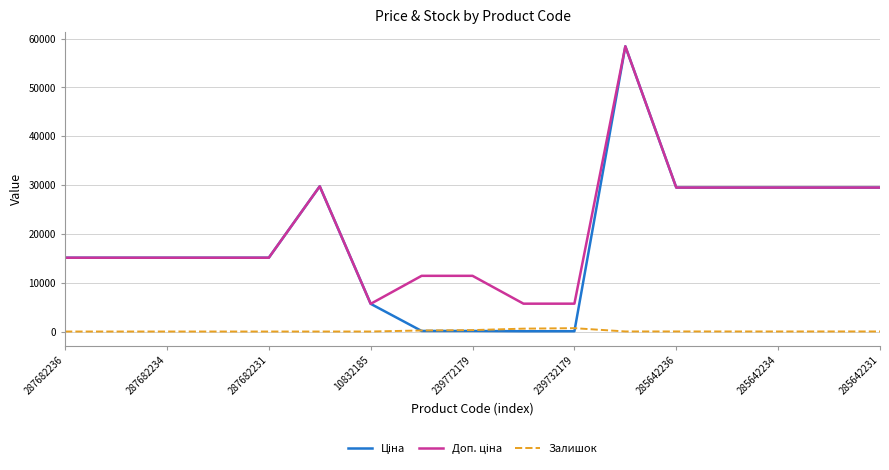

What is the greatest value displayed?

58426.5